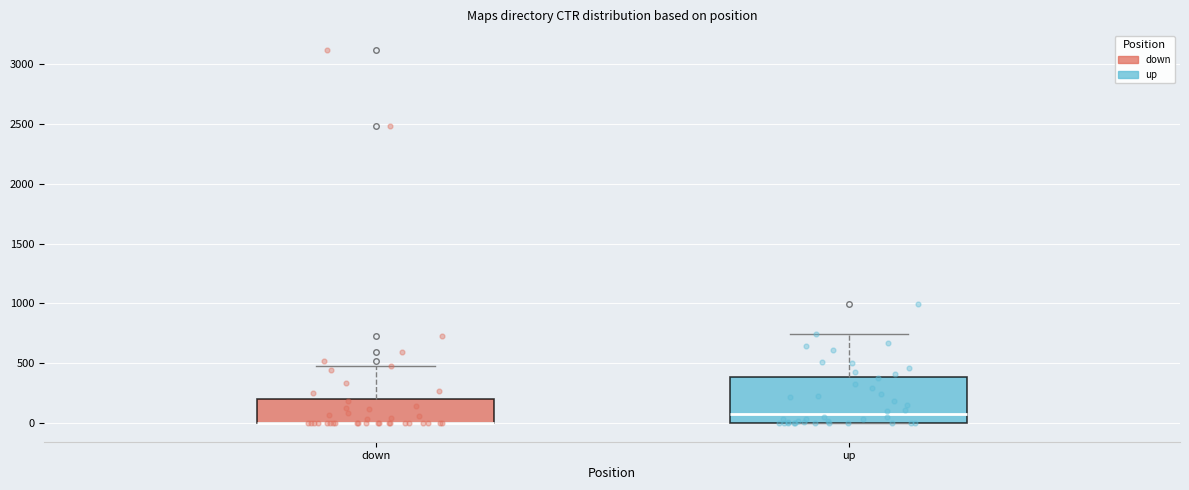

Reading left to right, read every box against the y-axis: the position of its median line, the range the box covers, and the ends of its whiskers. The values are not printed on the chart, so give them approximately, as read against the axis.

down: median 0 (drawn on the box's lower edge), box 0 to 200, whiskers 0 to 450
up: median 50, box 0 to 400, whiskers 0 to 750